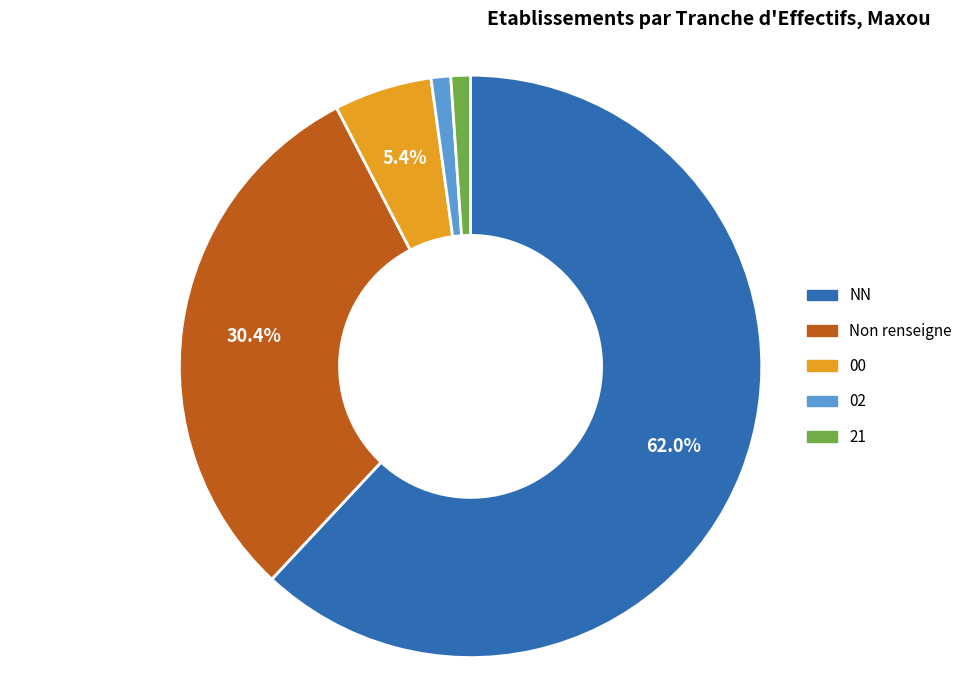

Does any single category account for the majority?

Yes